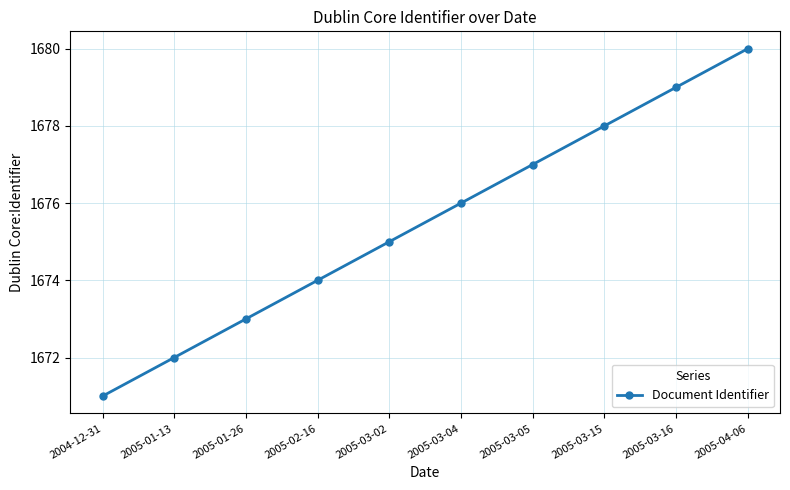

How many data points are less than 1676?

5